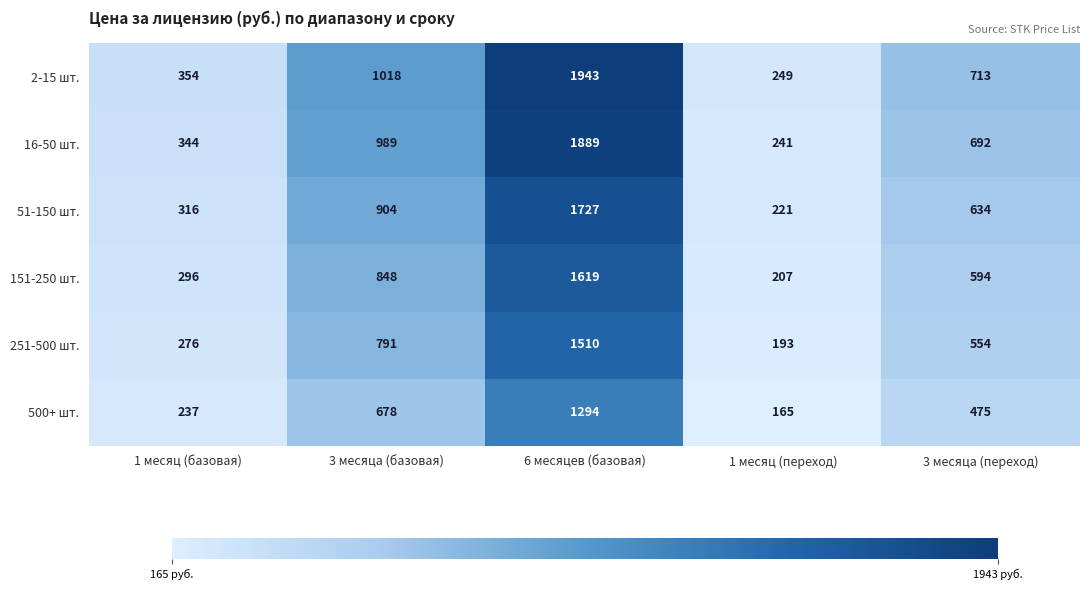

At which category is the sum across all series the highest?

6 месяцев (базовая)